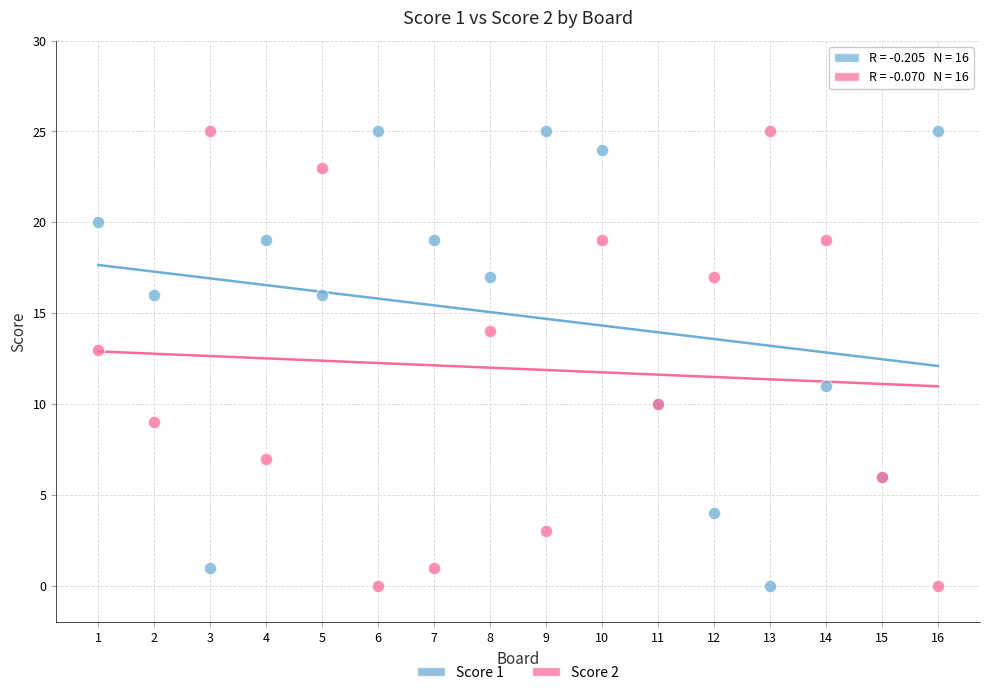

What is the X range (max minus min) for the scatter plot?

15